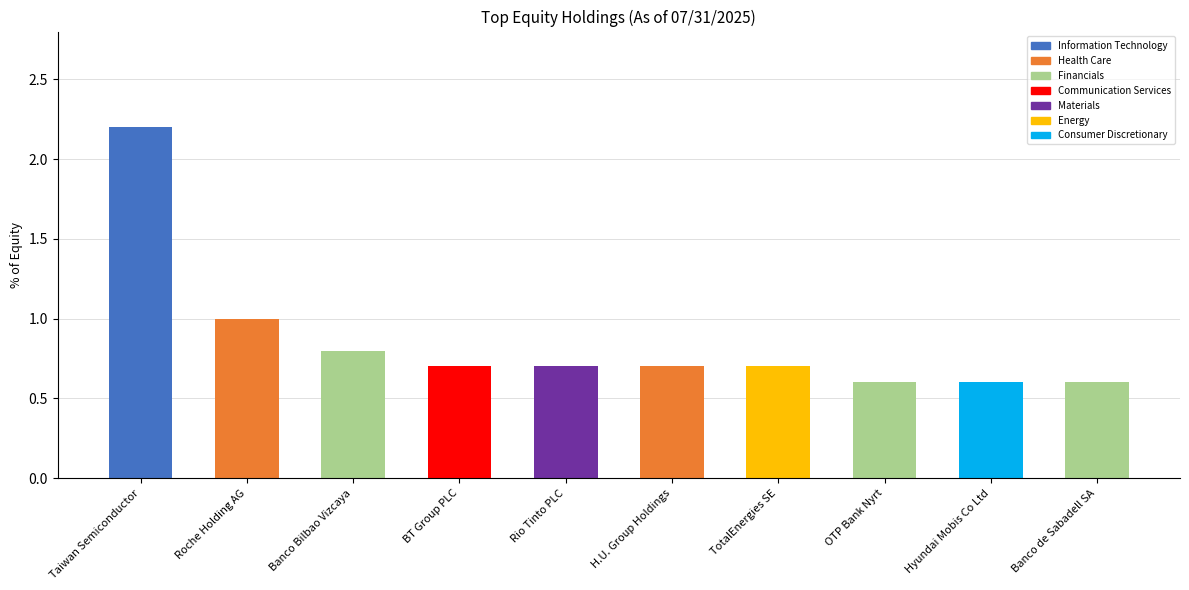

The chart shows a value of 0.6 at Hyundai Mobis Co Ltd. True or false?

True